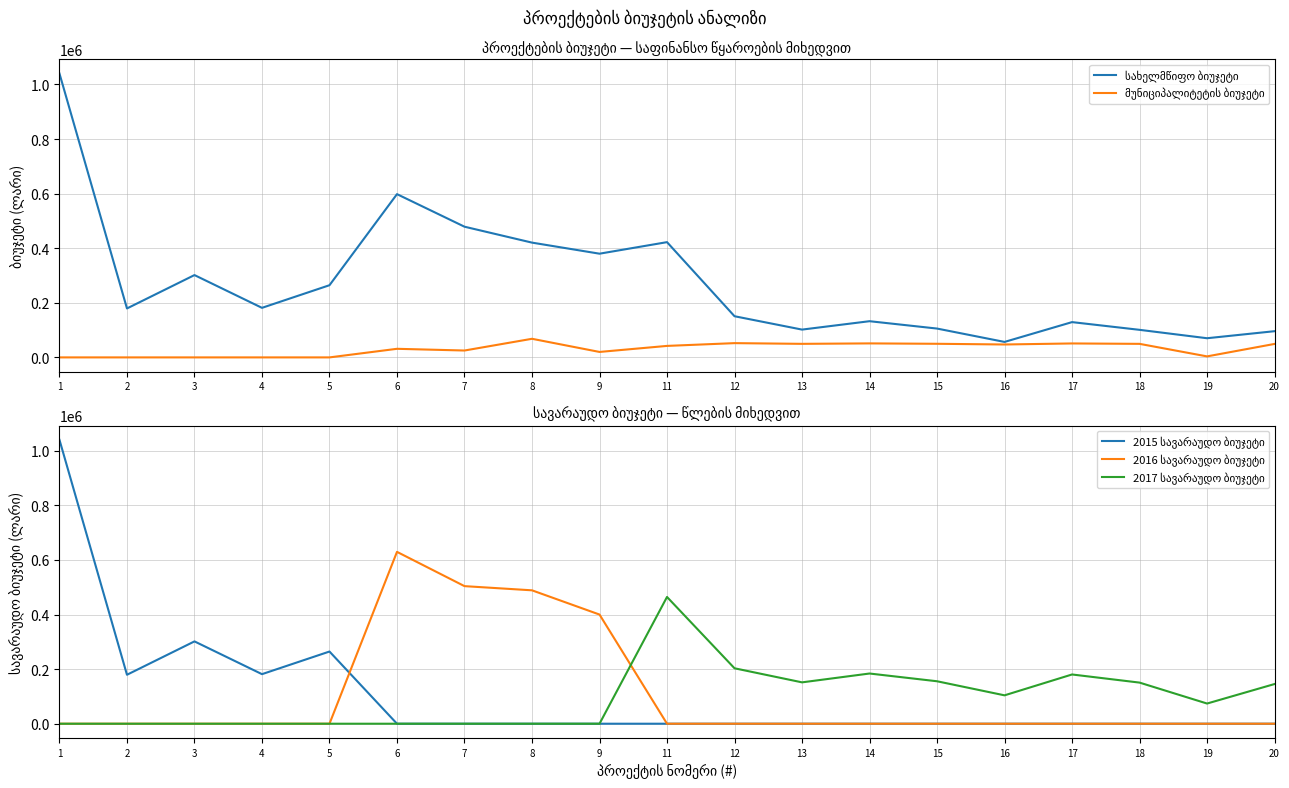

True or false: 2015 სავარაუდო ბიუჯეტი and 2017 სავარაუდო ბიუჯეტი cross at least once.

False